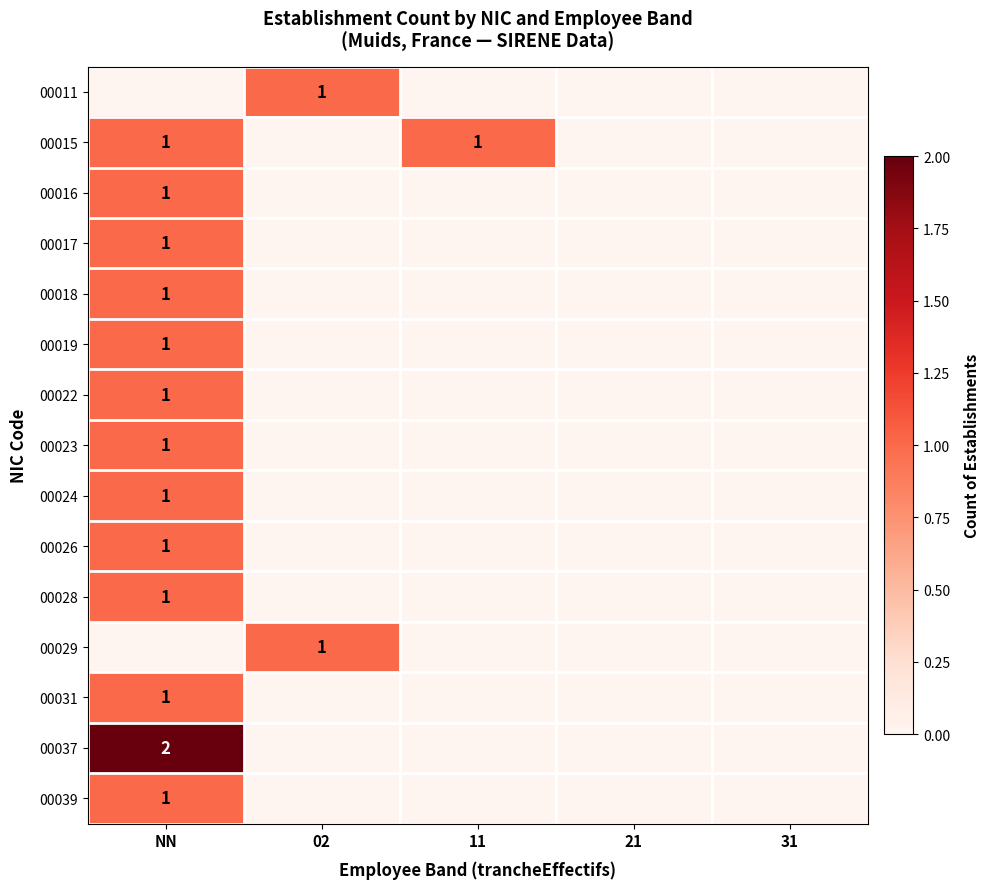

Which series has the widest spread of values?

00037